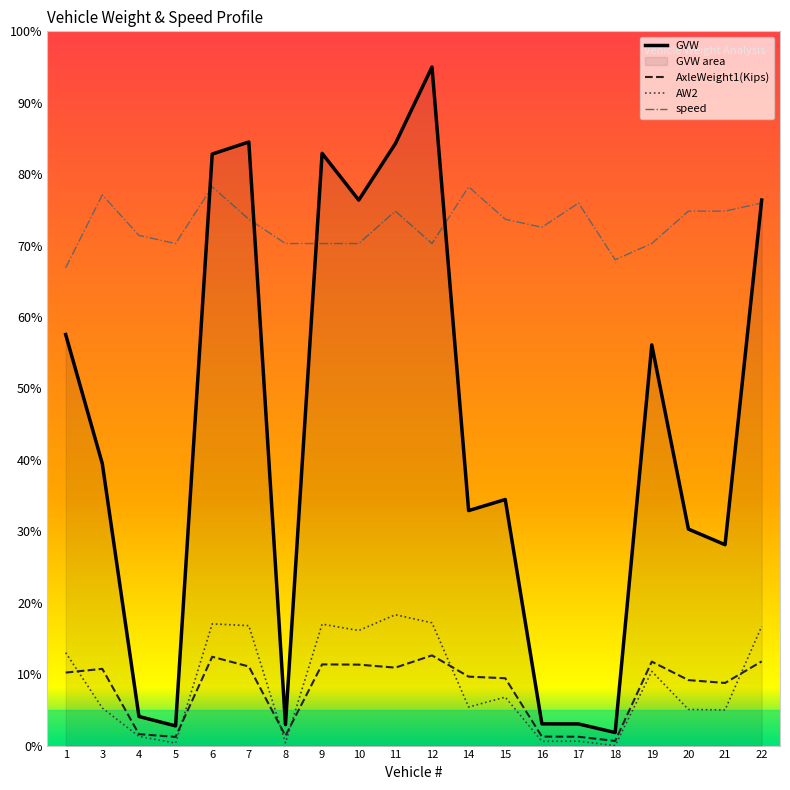

Is it true that GVW equals 0.8 at 16?

False